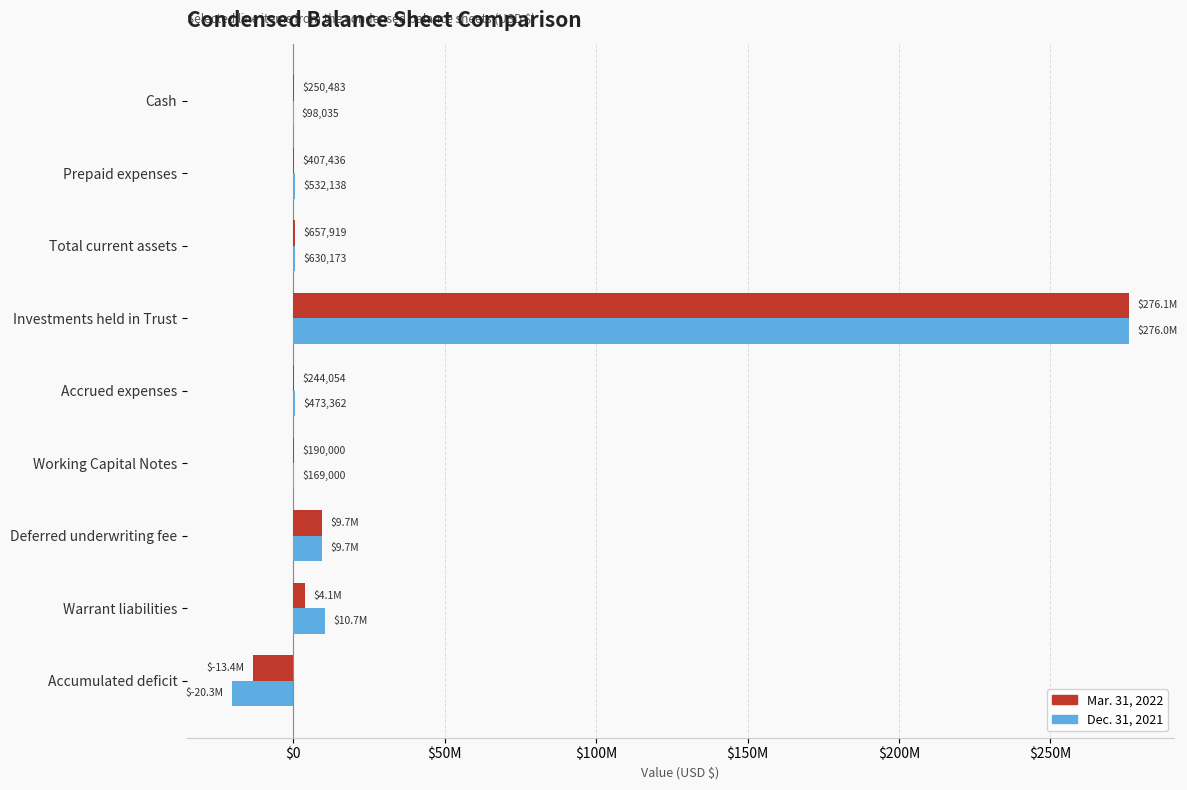

What are all the series names shown in the legend?

Mar. 31, 2022, Dec. 31, 2021